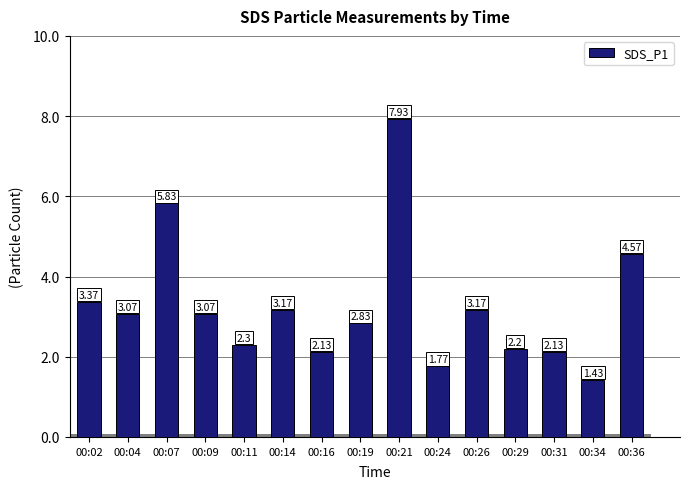

What is the smallest value displayed?

1.4